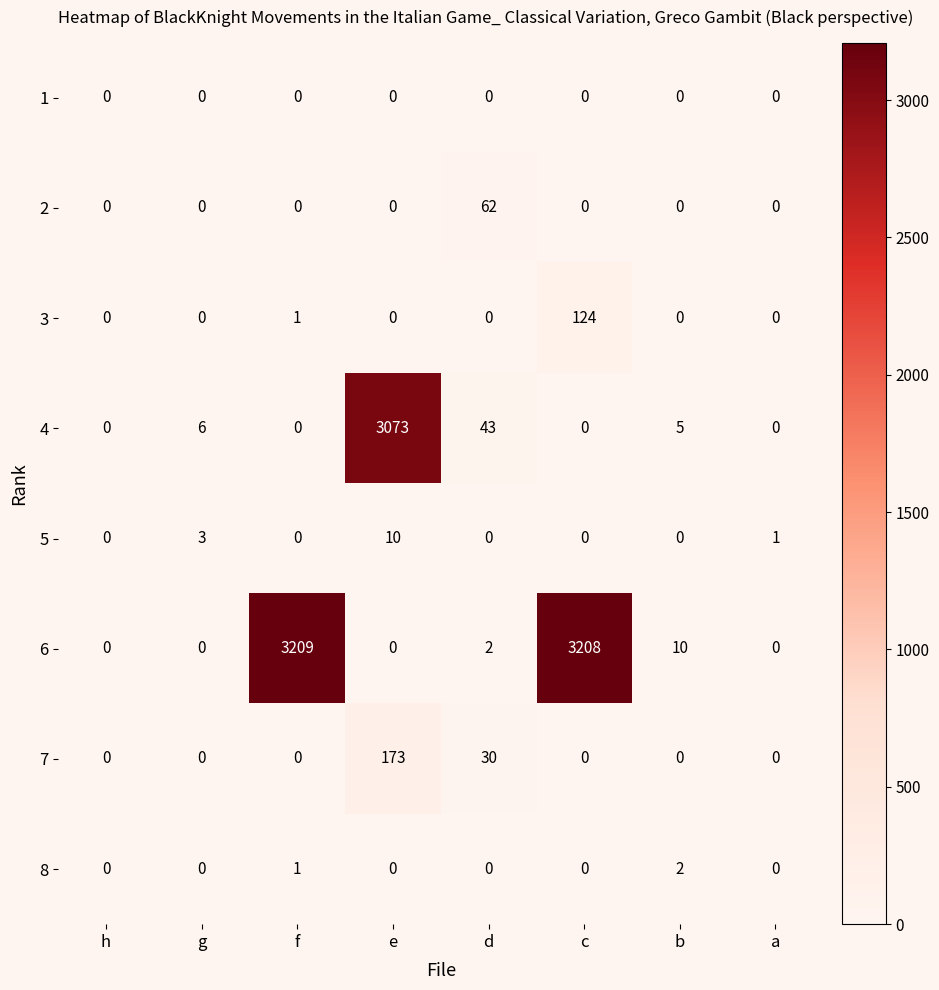

At which label does 6 first exceed 2?

f